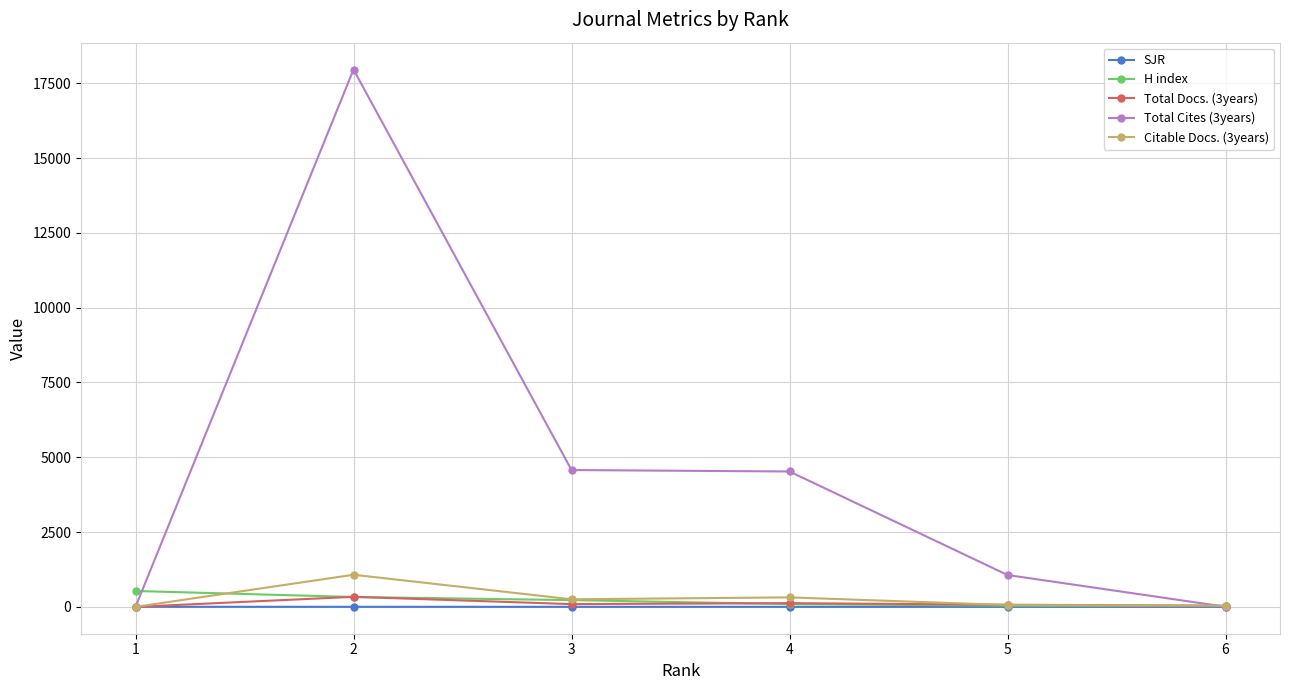

List the series in order of their peak value, lowest first.

SJR, Total Docs. (3years), H index, Citable Docs. (3years), Total Cites (3years)